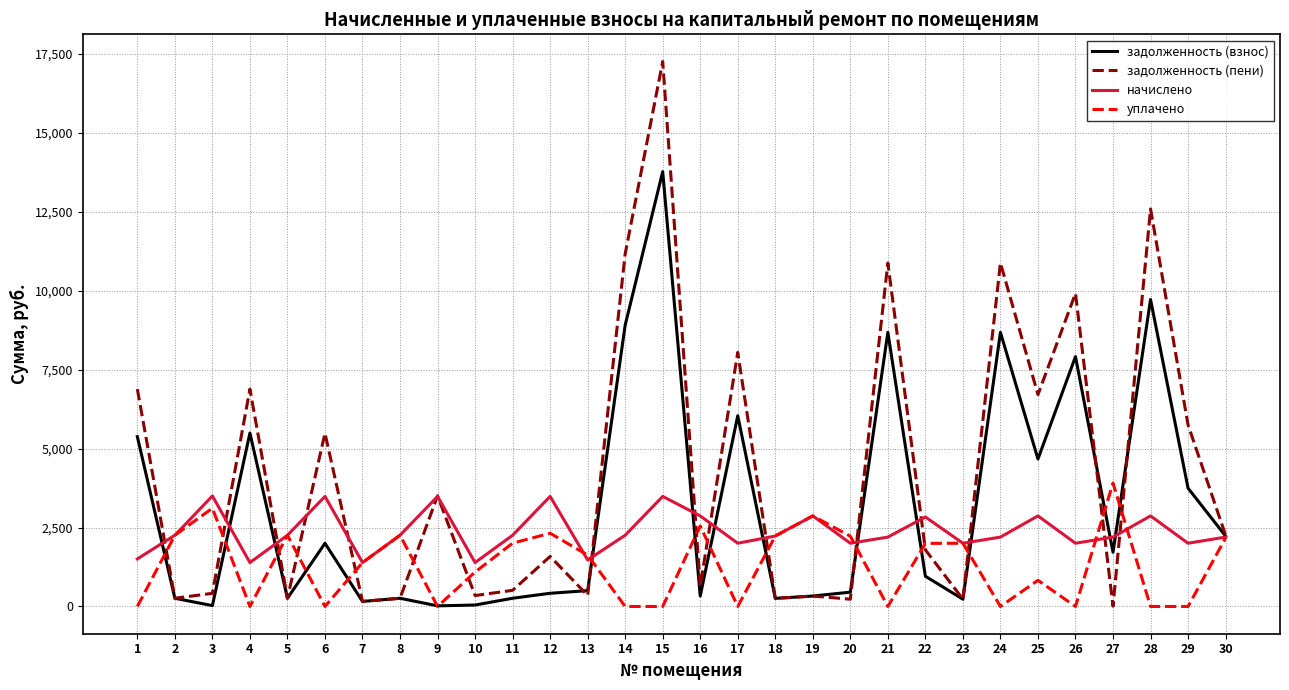

What is the difference between the maximum and minimum values in the начислено series?

2109.2